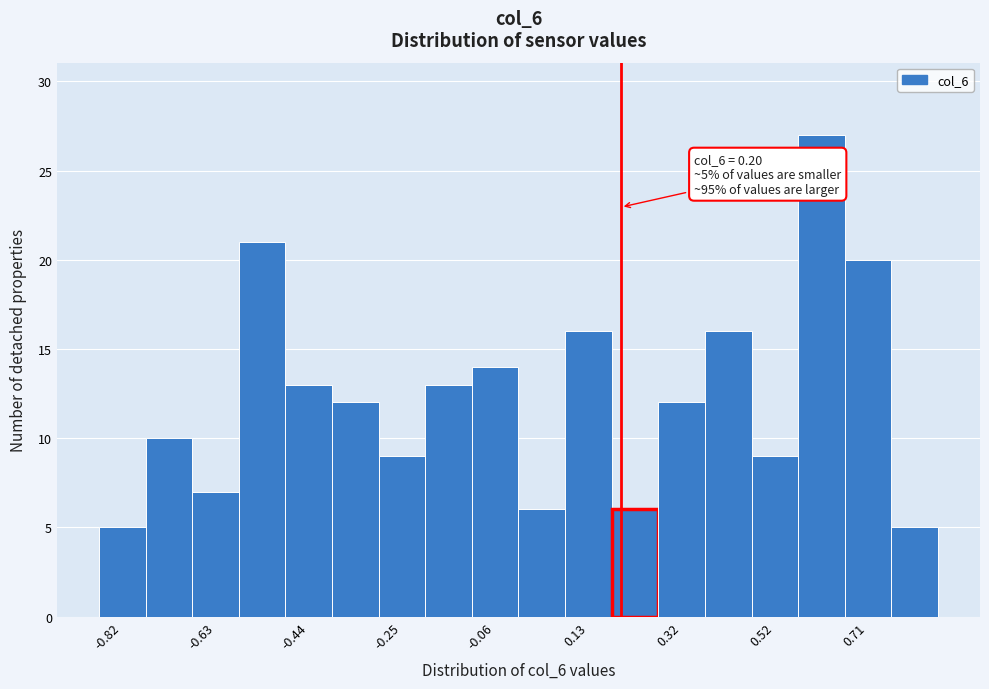

Over which range of the x-axis is the bar tallest?

0.56 to 0.66